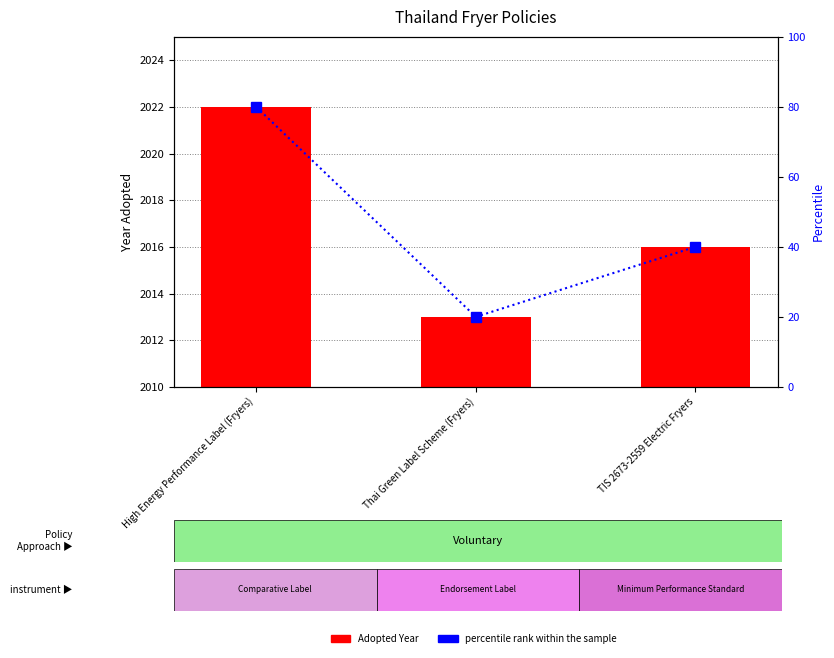

What is the difference between the maximum and minimum values in the Adopted Year series?

9